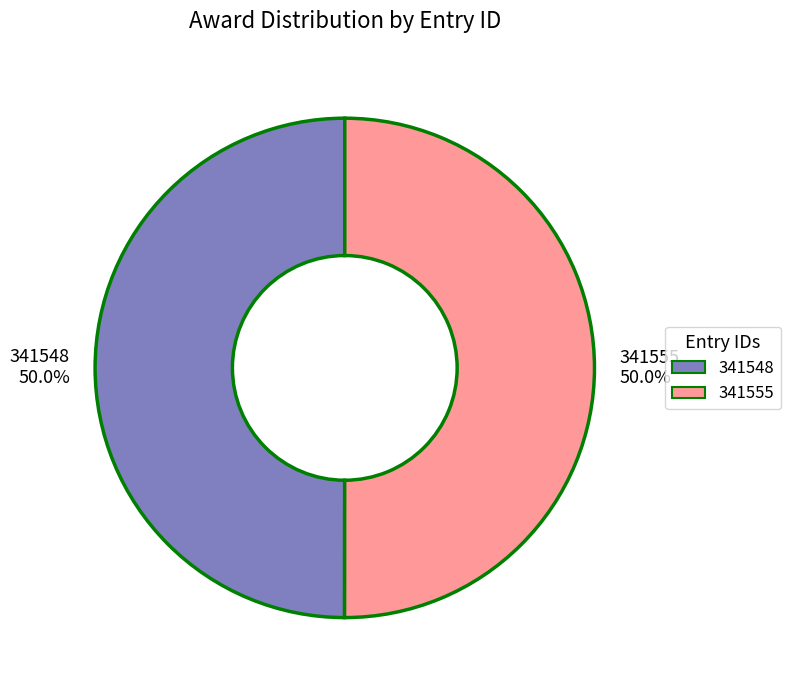

The 341548 slice represents 50% of the pie. True or false?

True